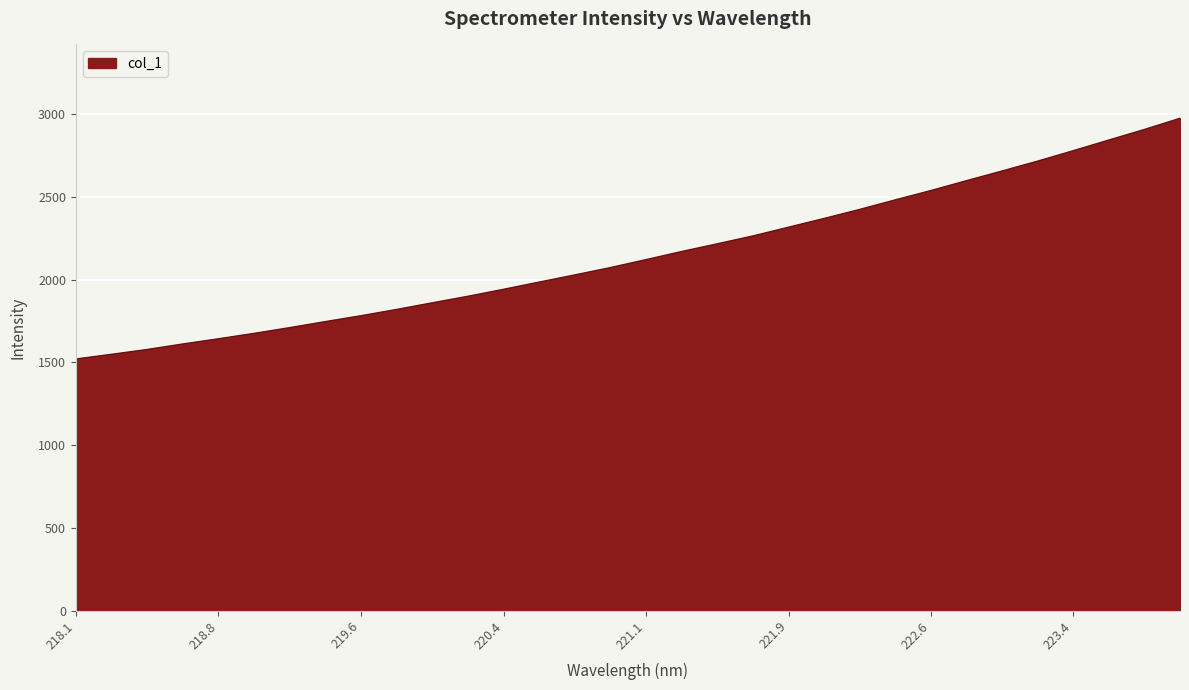

What is the greatest value displayed?

2976.2